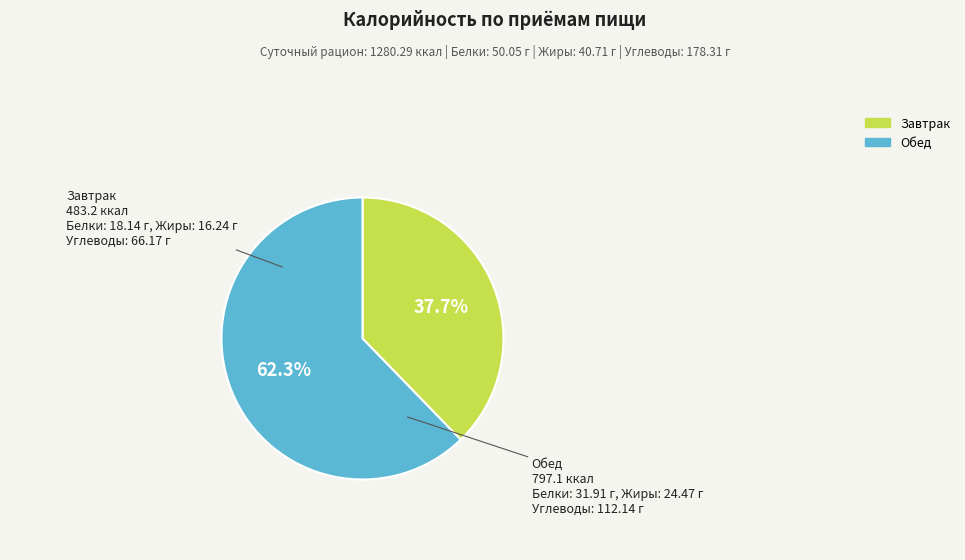

Which category has the biggest portion of the pie?

Обед